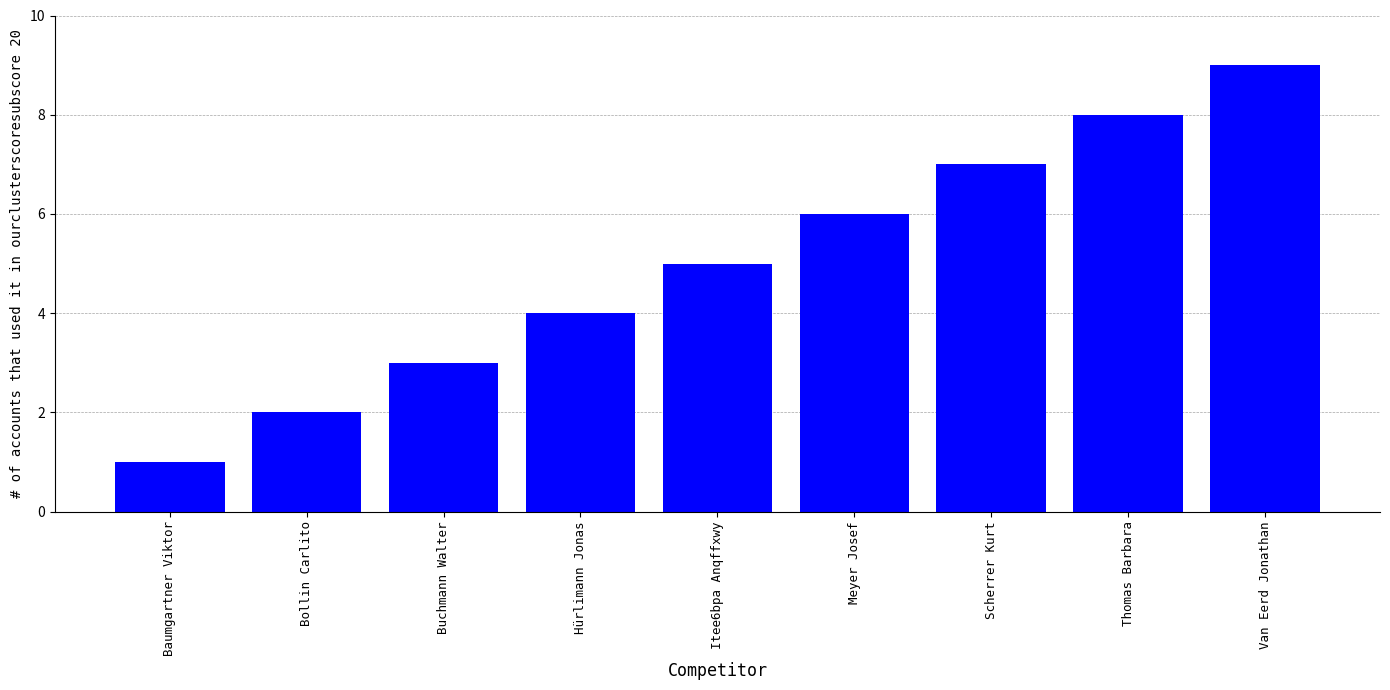

At which label is the value closest to 5?

Itee6bpa Anqffxwy